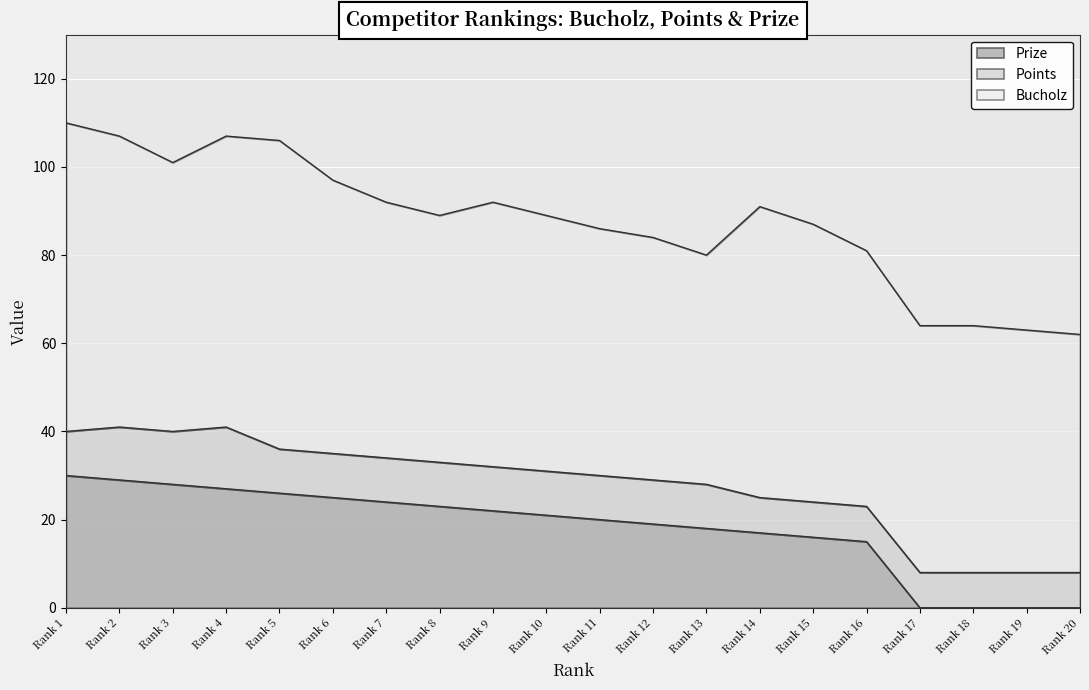

What is the total value across all series at 18?

64